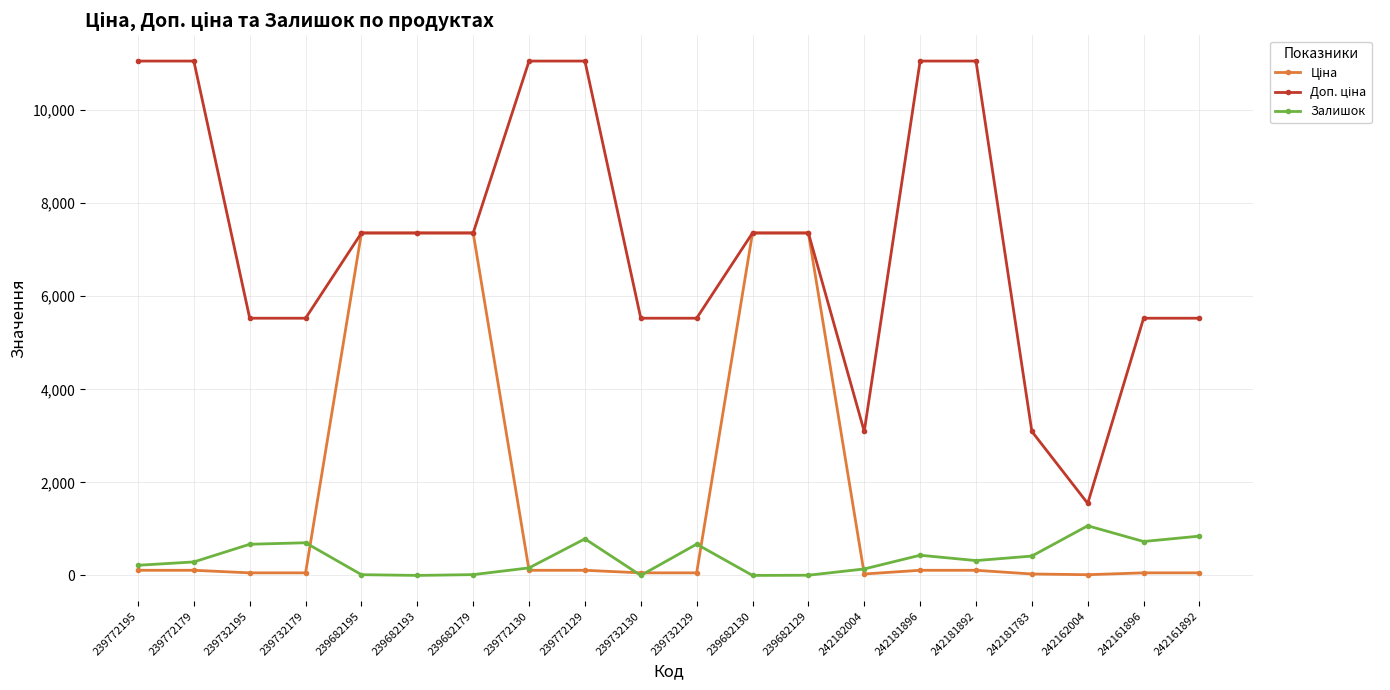

What is the difference between the highest and lowest values at 239682129?

7356.2